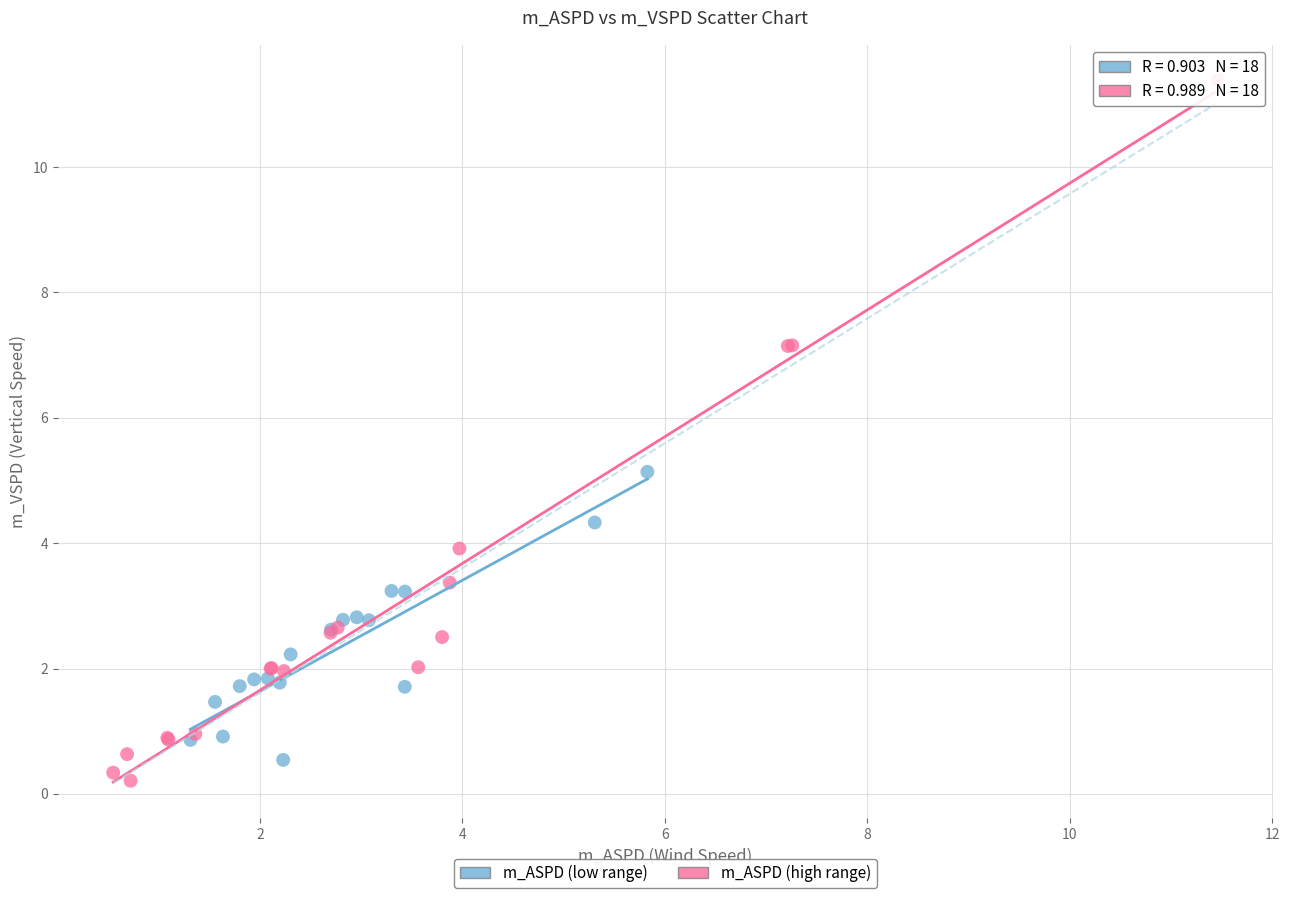

Which series has the largest Y range (max minus min)?

m_ASPD (high range)